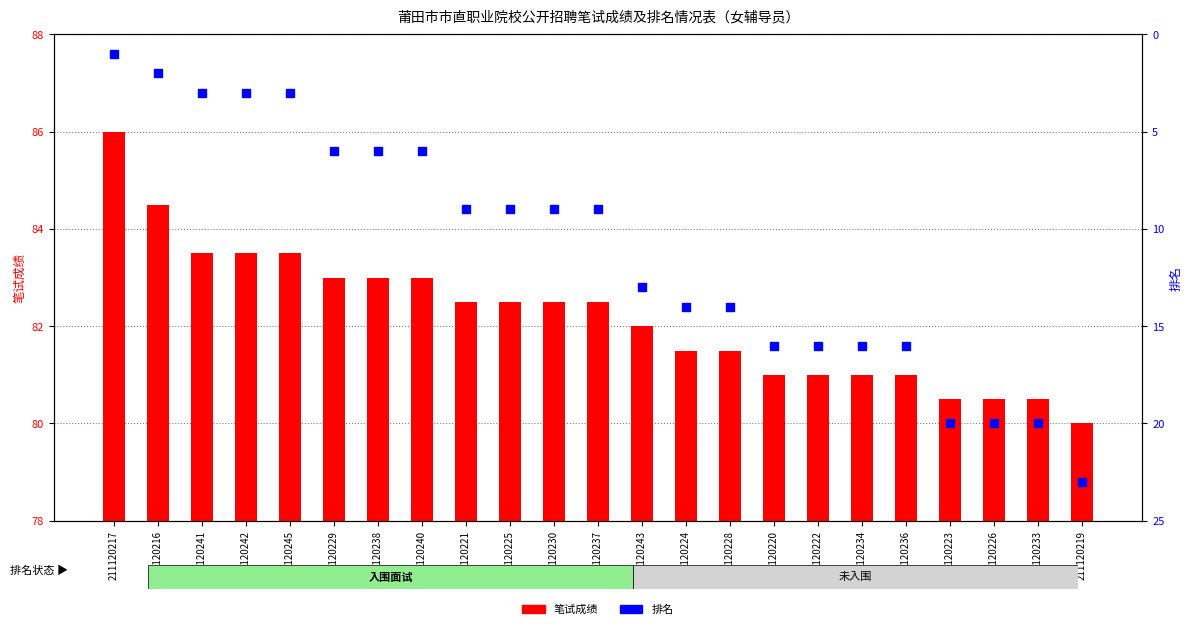

Which series has the largest total across all categories?

笔试成绩